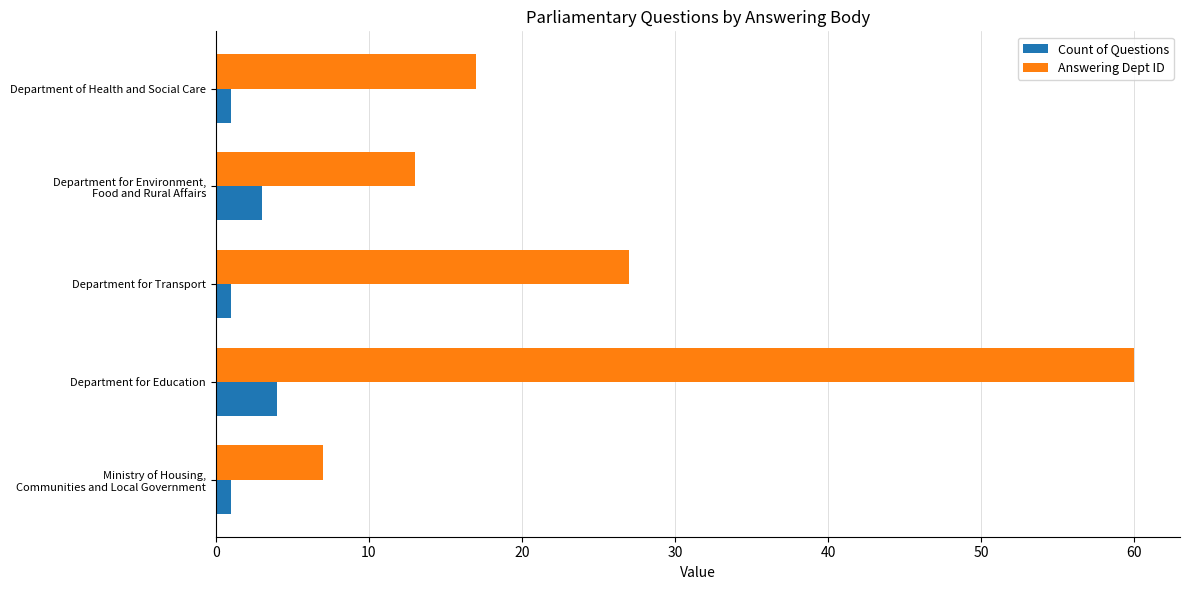

What is the difference between the highest and lowest values at Department for Education?

56